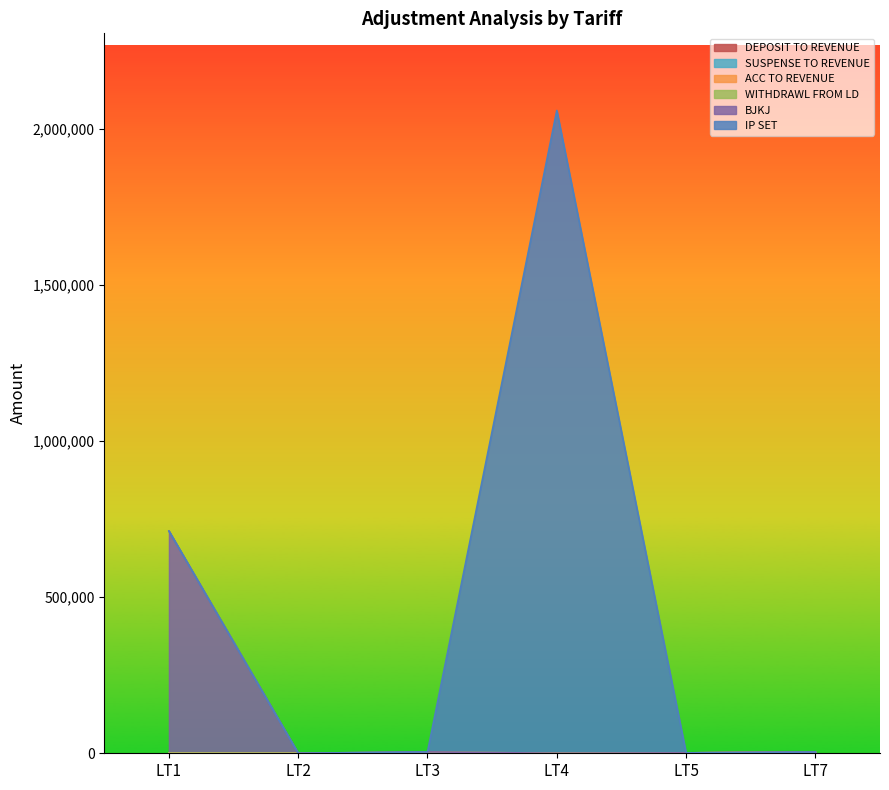

Between LT2 and LT3, which series saw the biggest shift?

WITHDRAWL FROM LD